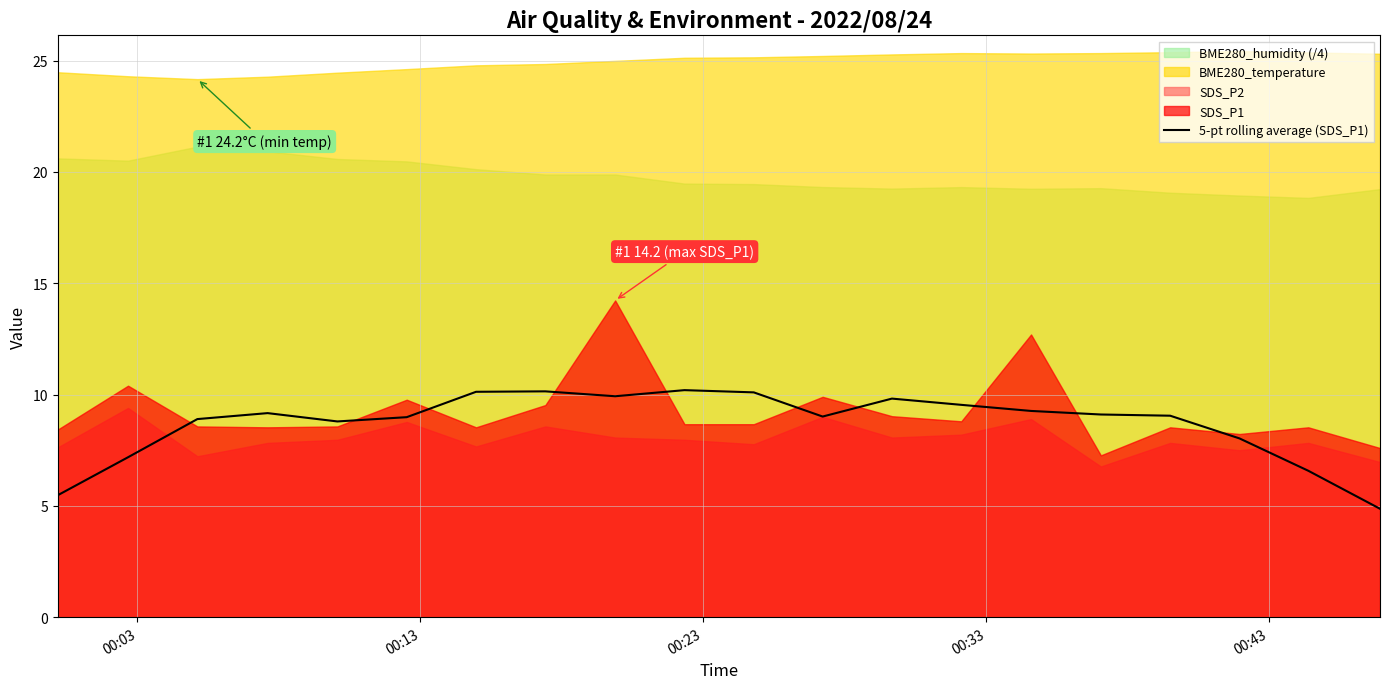

The value at 00:33 is 4.7. True or false?

False